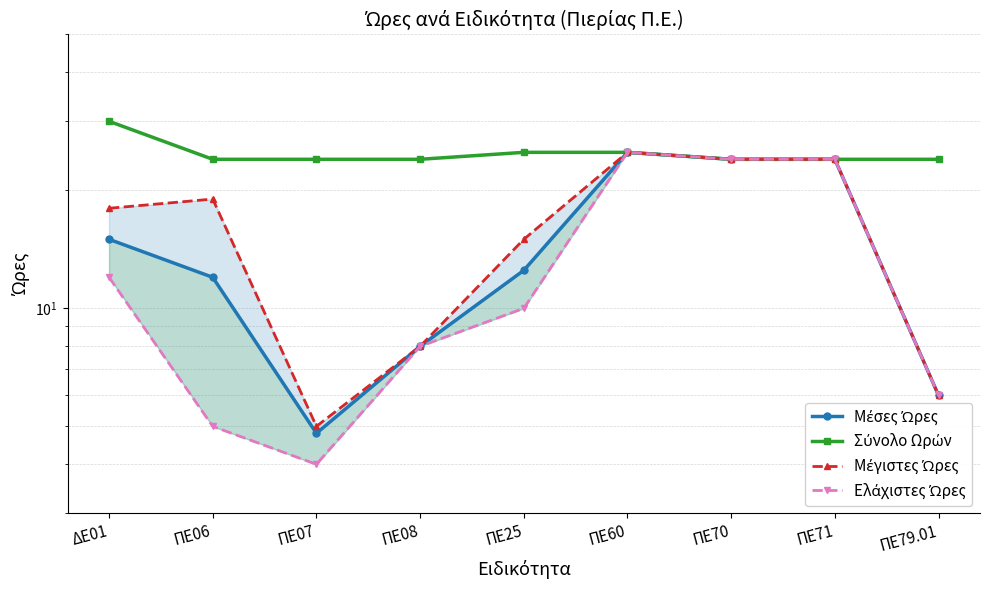

Reading left to right, transcribe all the data shown in this chart.

Μέσες Ώρες: ΔΕ01=15.0	ΠΕ06=12.0	ΠΕ07=4.8	ΠΕ08=8.0	ΠΕ25=12.5	ΠΕ60=25.0	ΠΕ70=24.0	ΠΕ71=24.0	ΠΕ79.01=6.0
Σύνολο Ωρών: ΔΕ01=30.0	ΠΕ06=24.0	ΠΕ07=24.0	ΠΕ08=24.0	ΠΕ25=25.0	ΠΕ60=25.0	ΠΕ70=24.0	ΠΕ71=24.0	ΠΕ79.01=24.0
Μέγιστες Ώρες: ΔΕ01=18.0	ΠΕ06=19.0	ΠΕ07=5.0	ΠΕ08=8.0	ΠΕ25=15.0	ΠΕ60=25.0	ΠΕ70=24.0	ΠΕ71=24.0	ΠΕ79.01=6.0
Ελάχιστες Ώρες: ΔΕ01=12.0	ΠΕ06=5.0	ΠΕ07=4.0	ΠΕ08=8.0	ΠΕ25=10.0	ΠΕ60=25.0	ΠΕ70=24.0	ΠΕ71=24.0	ΠΕ79.01=6.0